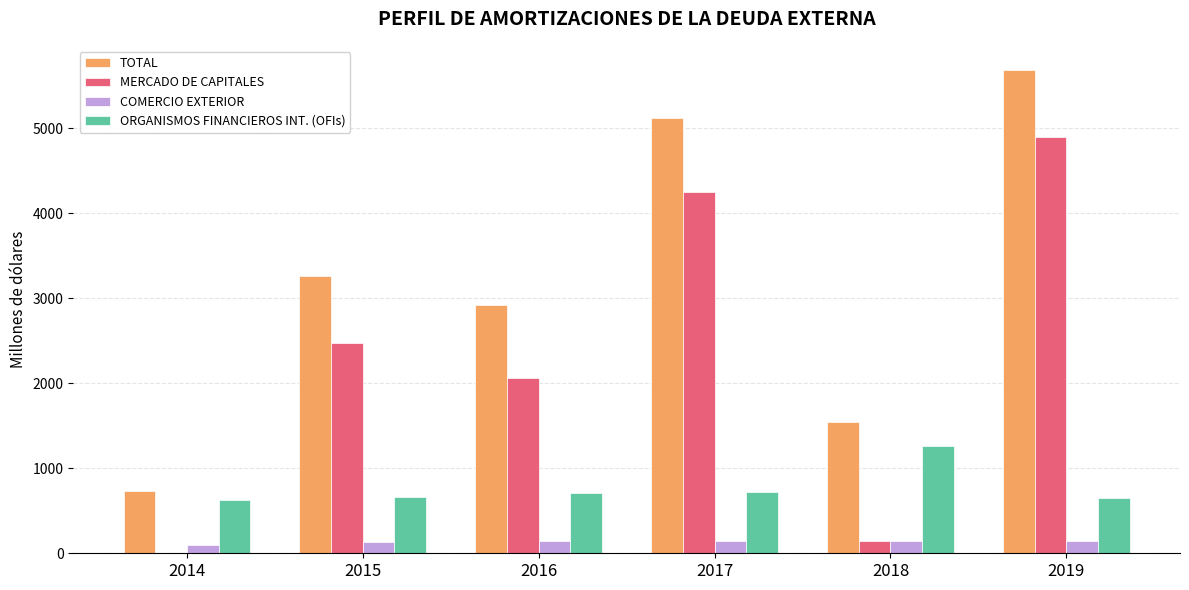

Which series has the largest total across all categories?

TOTAL